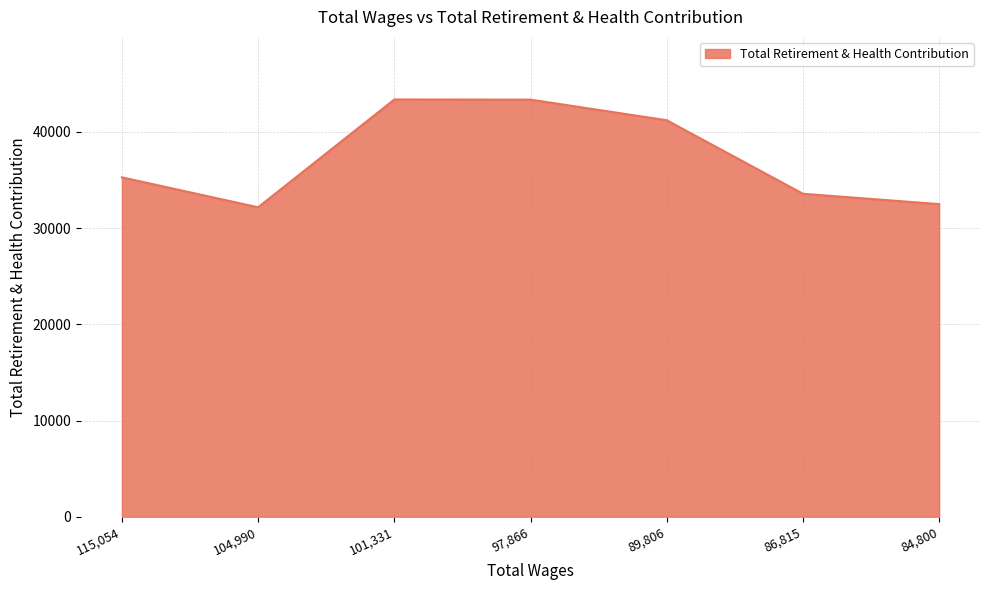

Where is the first local minimum?

104,990